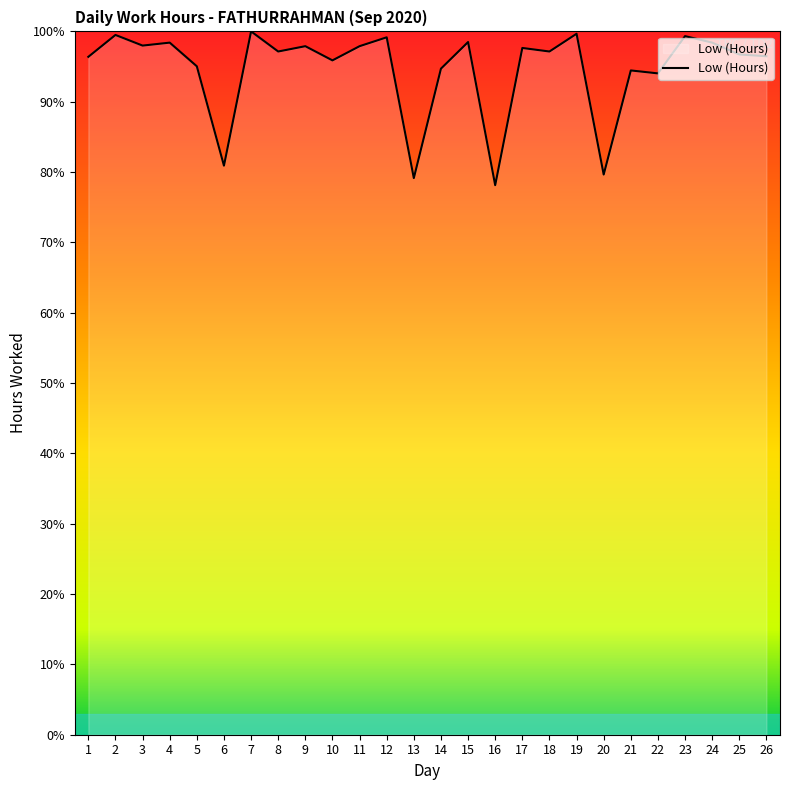

What is the smallest value displayed?

78.1